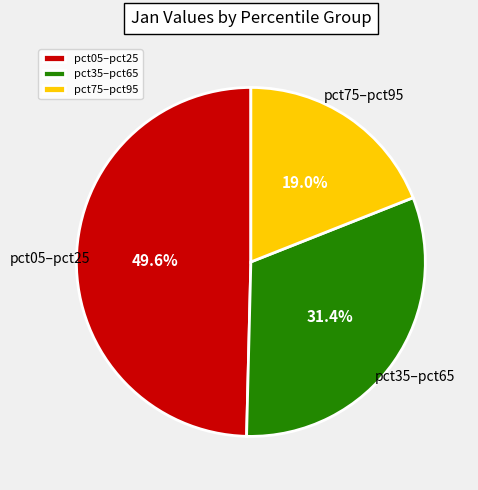

Does any single category account for the majority?

No